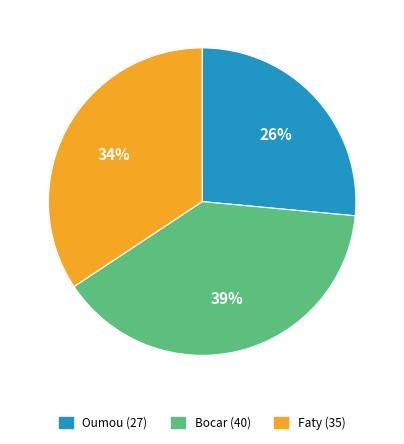

Count the number of slices in the pie.

3